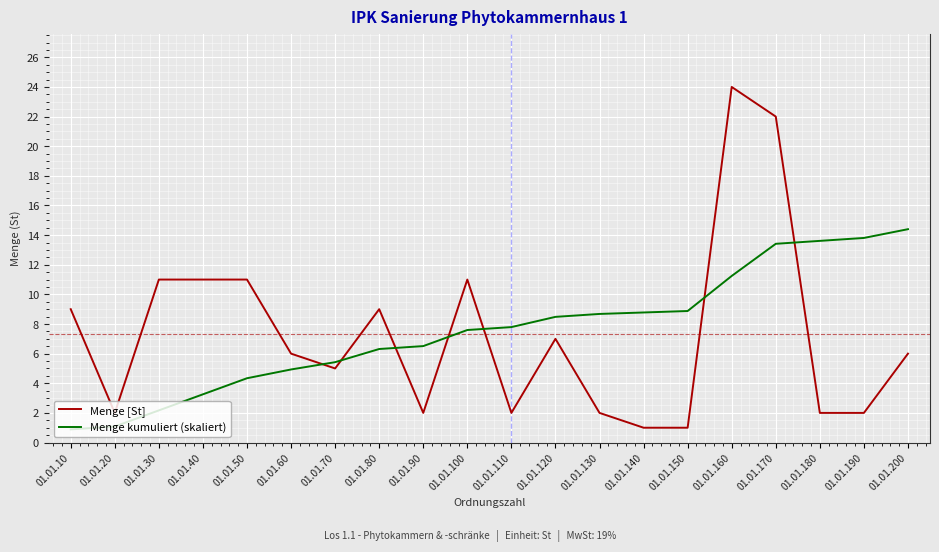

Which series ends up on top after the final intersection of Menge kumuliert (skaliert) and Menge [St]?

Menge kumuliert (skaliert)